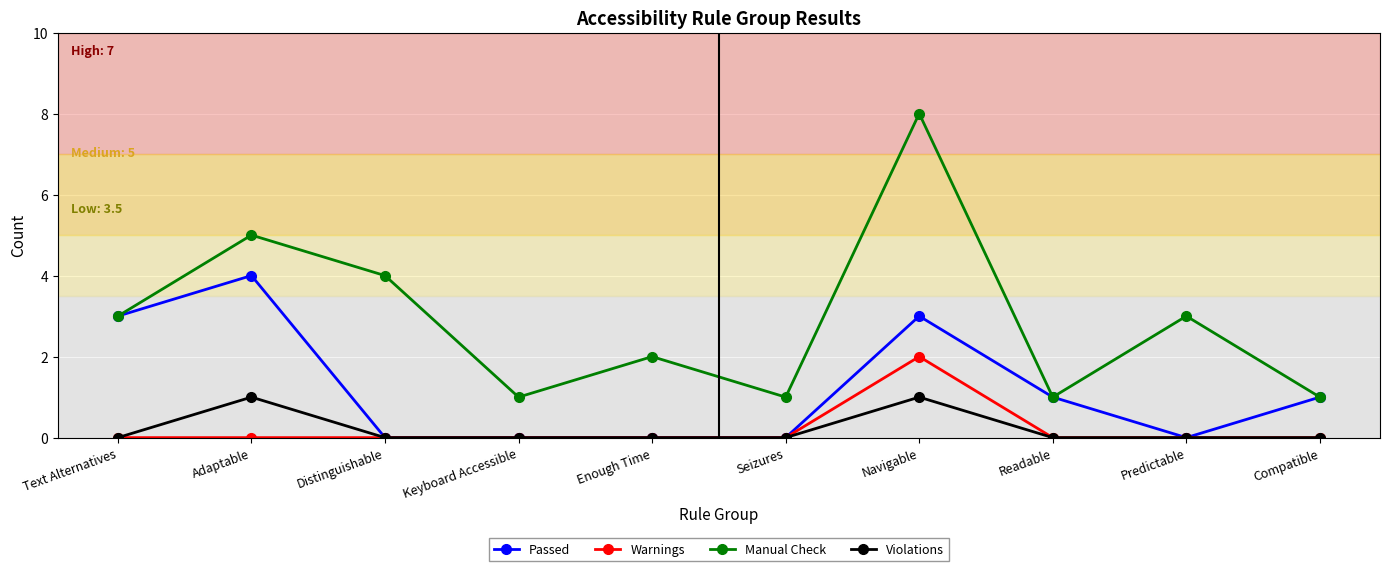

True or false: Warnings and Manual Check cross at least once.

False